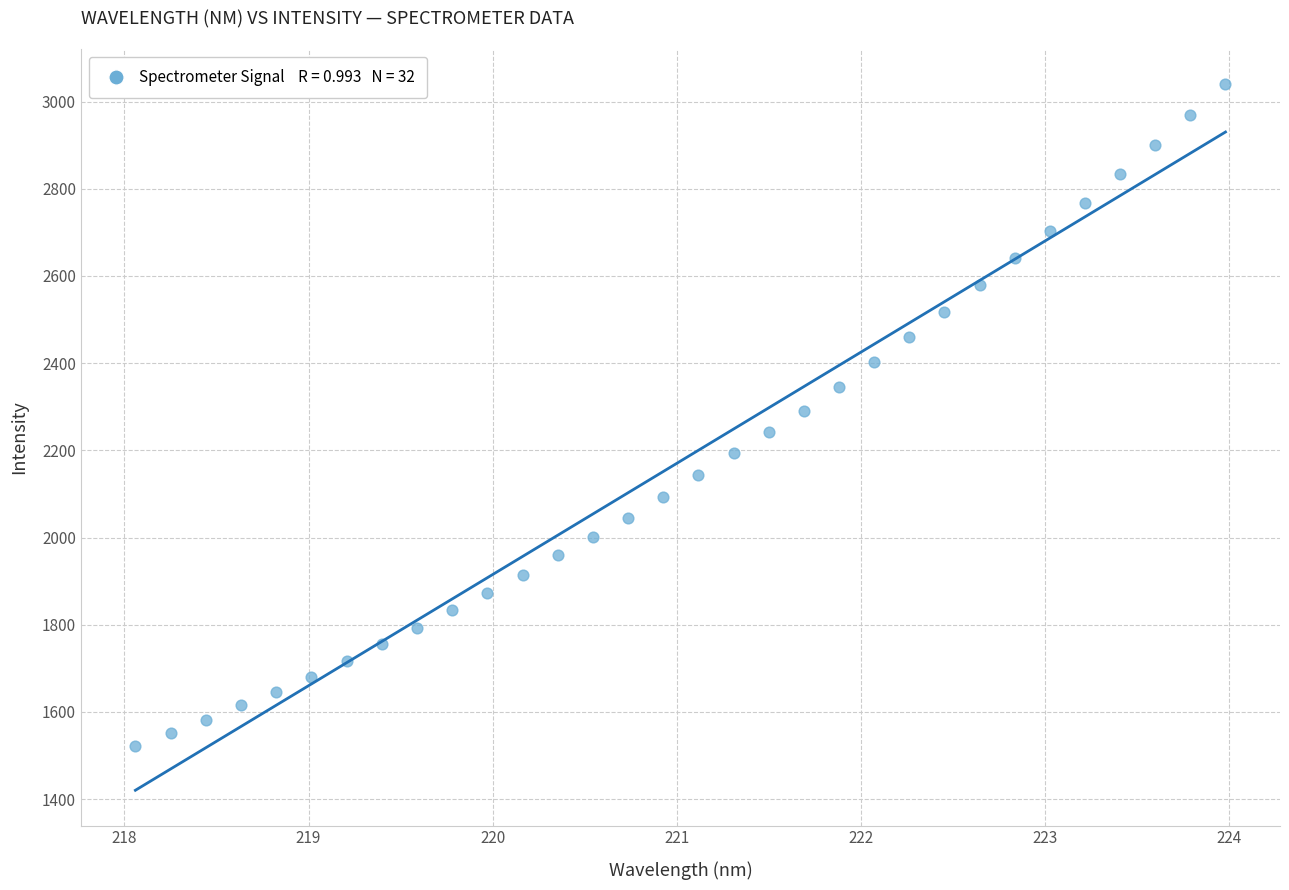

What is the range of X values (max minus min)?

5.9